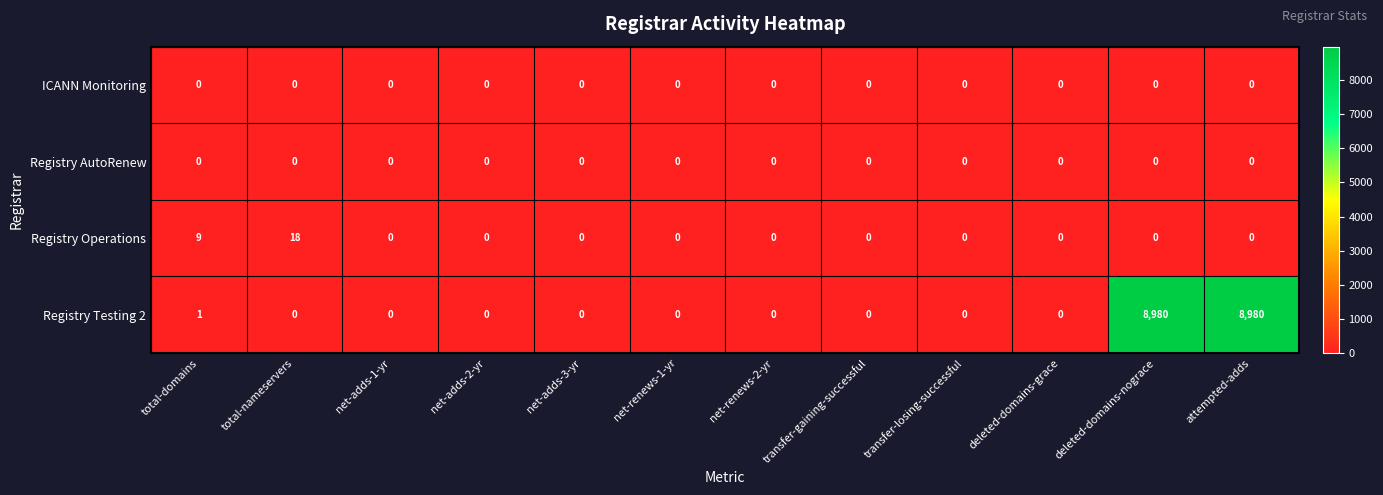

Which series has the widest spread of values?

Registry Testing 2